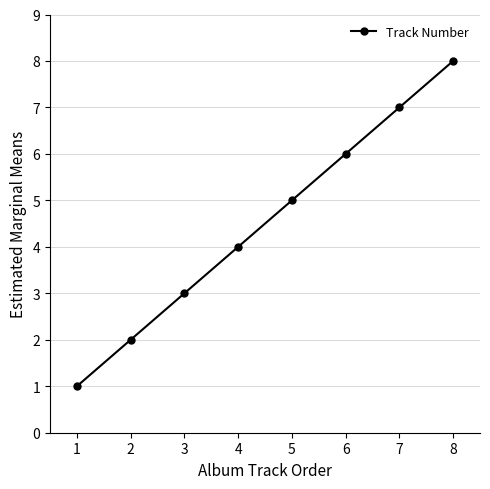

What is the change in value from 4 to 8?

+4